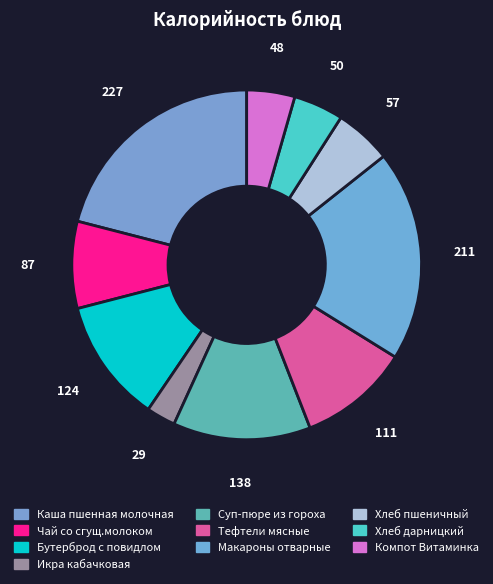

Is the sum of Чай со сгущ.молоком and Суп-пюре из гороха greater than half?

No